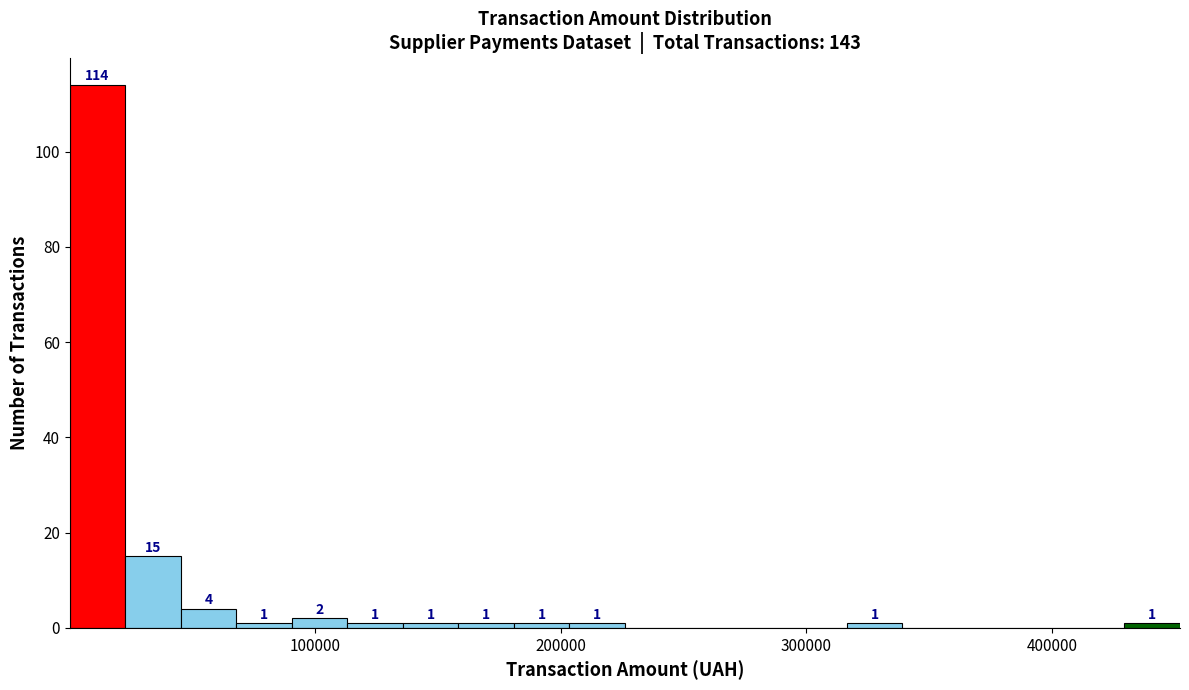

Read against the x-axis, roughly where is the centre of the tallest bar?

10000